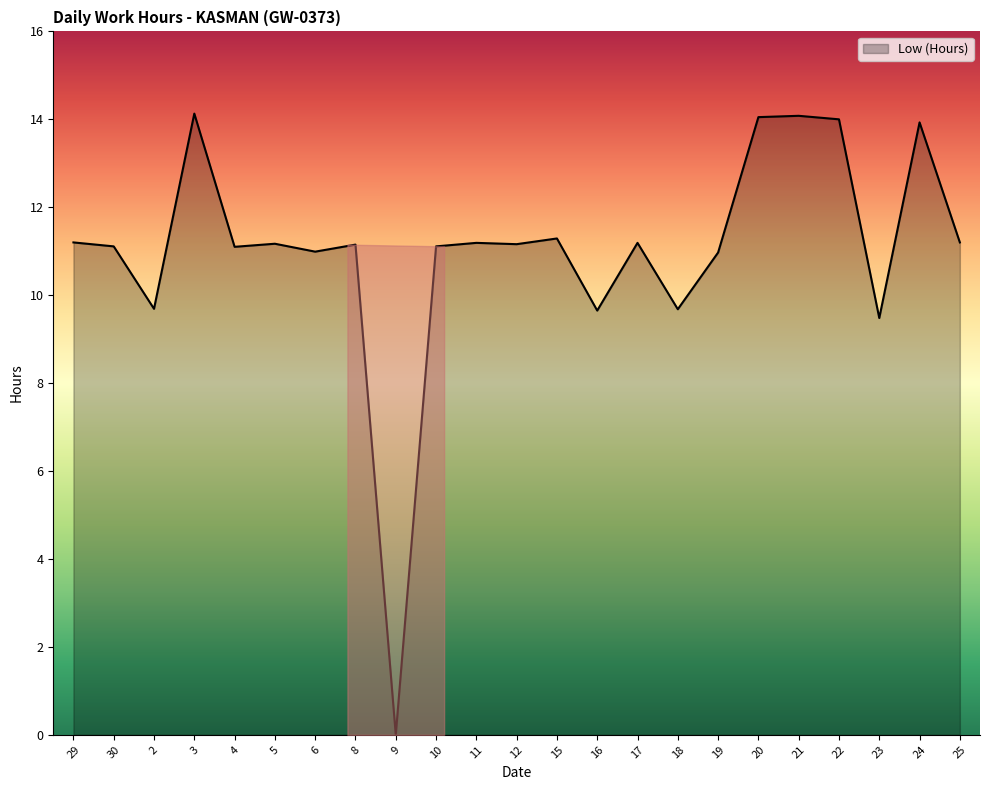

Approximately how many times larger is the value at 6 compared to 29?

1.0